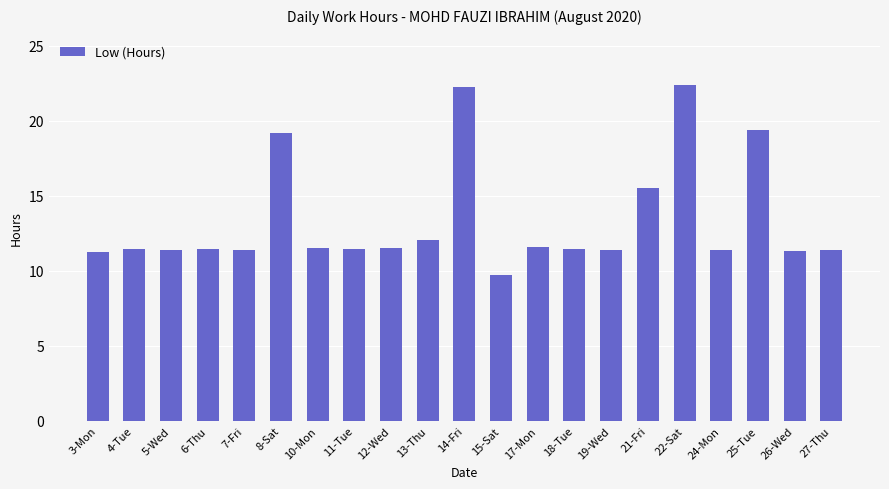

What is the difference between the maximum and minimum values?

12.7